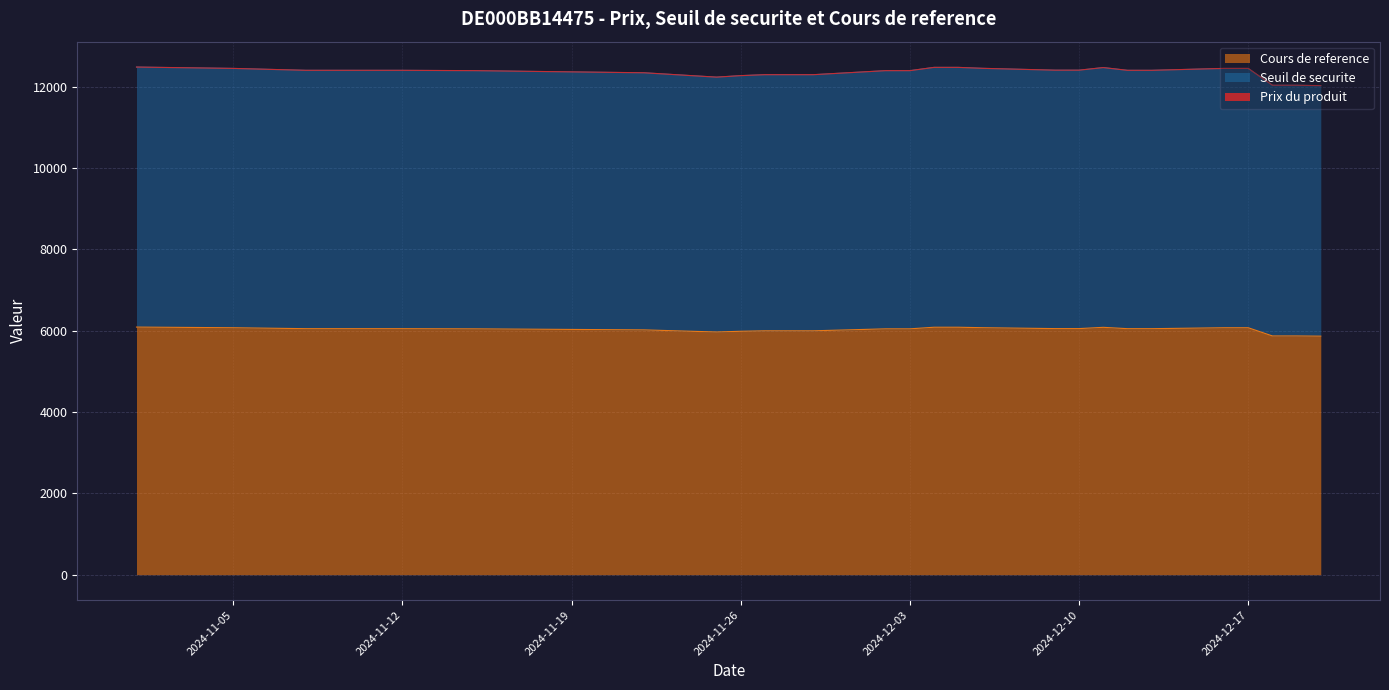

What is the difference between the second highest and second lowest values in the Seuil de securite series?

439.4